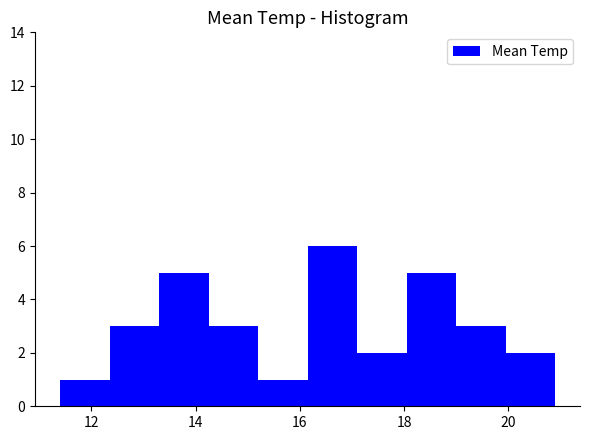

Over which range of the x-axis is the bar tallest?

16.15 to 17.10